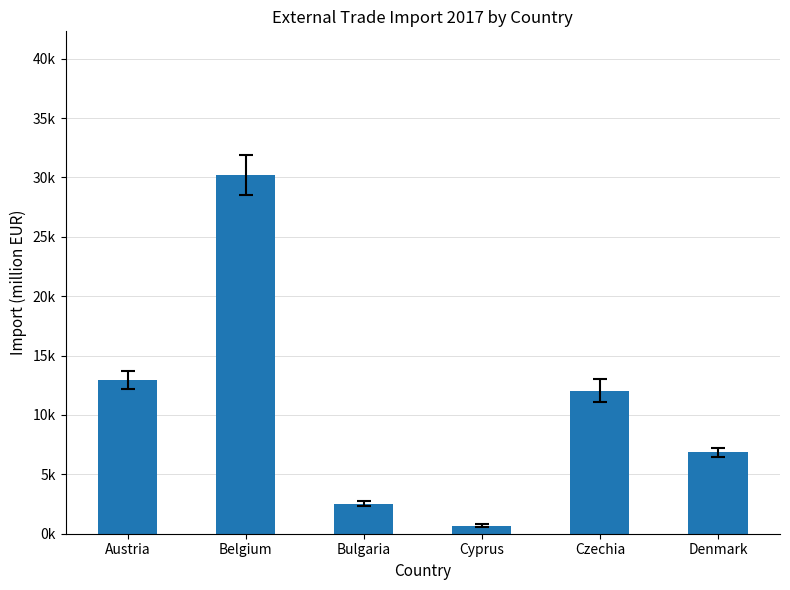

Rank the categories by value from highest to lowest.

Belgium, Austria, Czechia, Denmark, Bulgaria, Cyprus